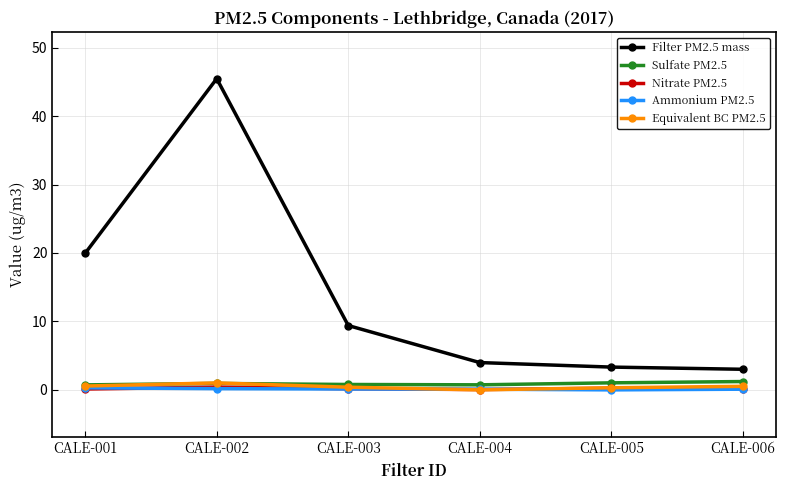

How many values in the Filter PM2.5 mass series exceed 9?

3